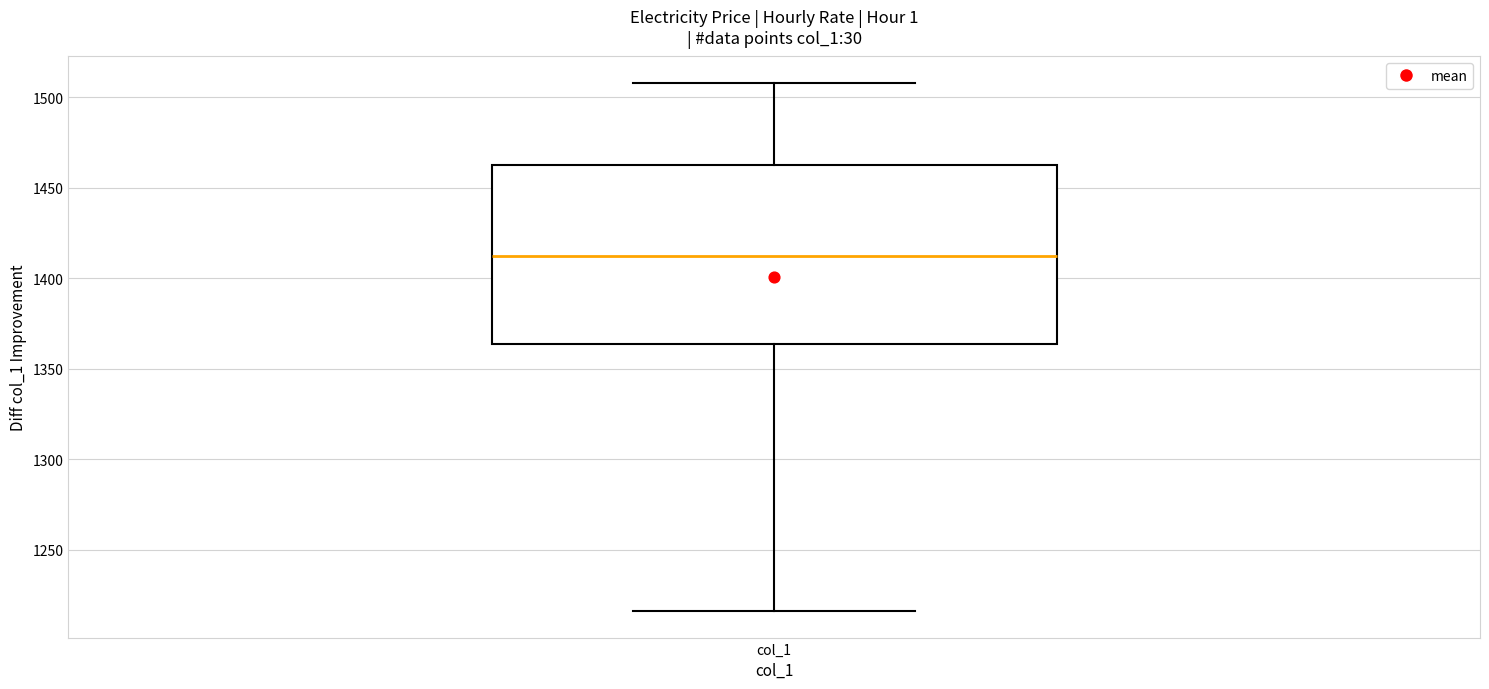

Where does the upper whisker of the box for col_1 end on the y-axis? The values are not printed on the chart, so give them approximately, as read against the axis.

1510